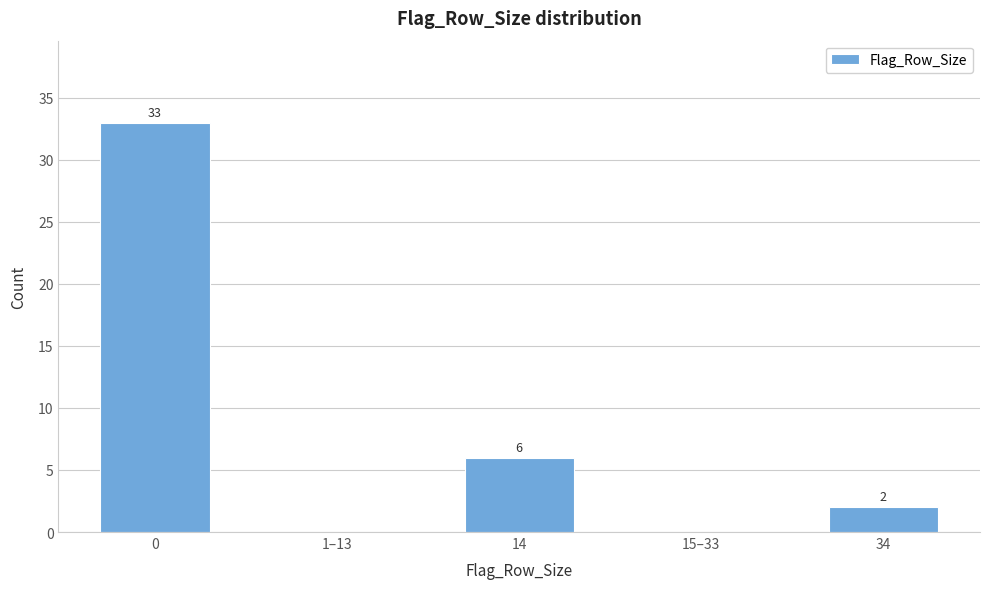

Reading right to left, transcribe all the data shown in this chart.

34=2	15–33=0	14=6	1–13=0	0=33